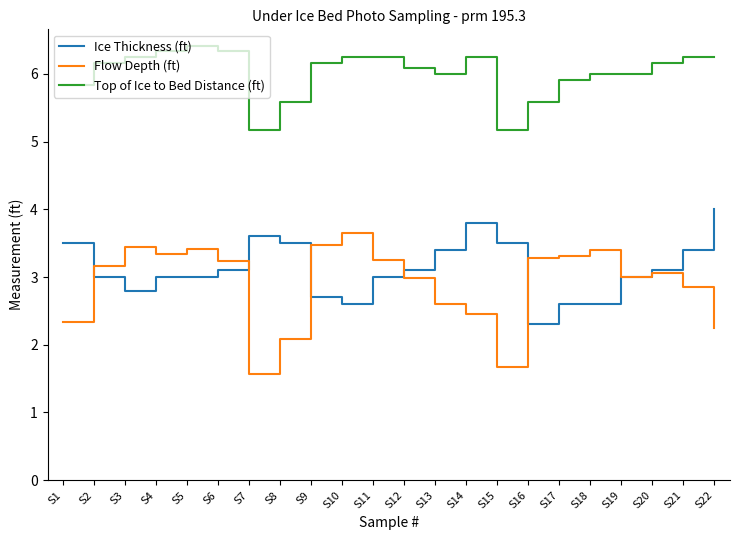

What is the approximate value of Ice Thickness (ft) at S7?

3.6